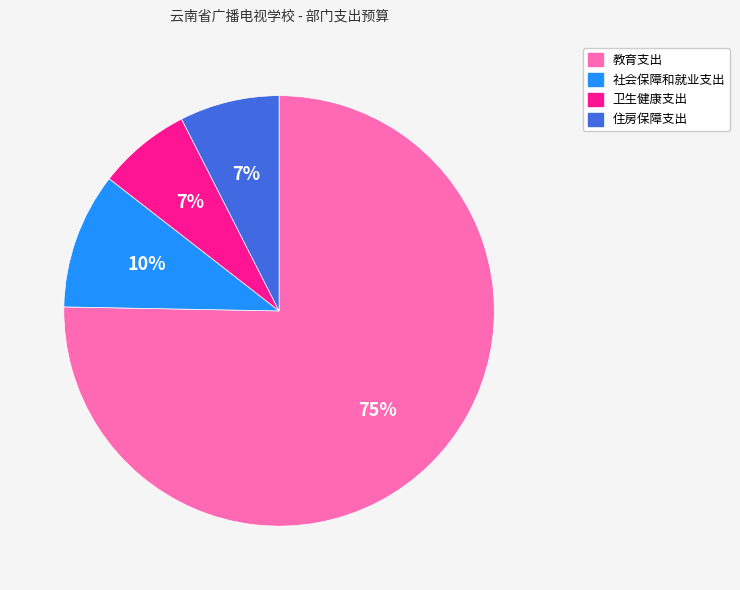

Which has a higher value, 卫生健康支出 or 社会保障和就业支出?

社会保障和就业支出